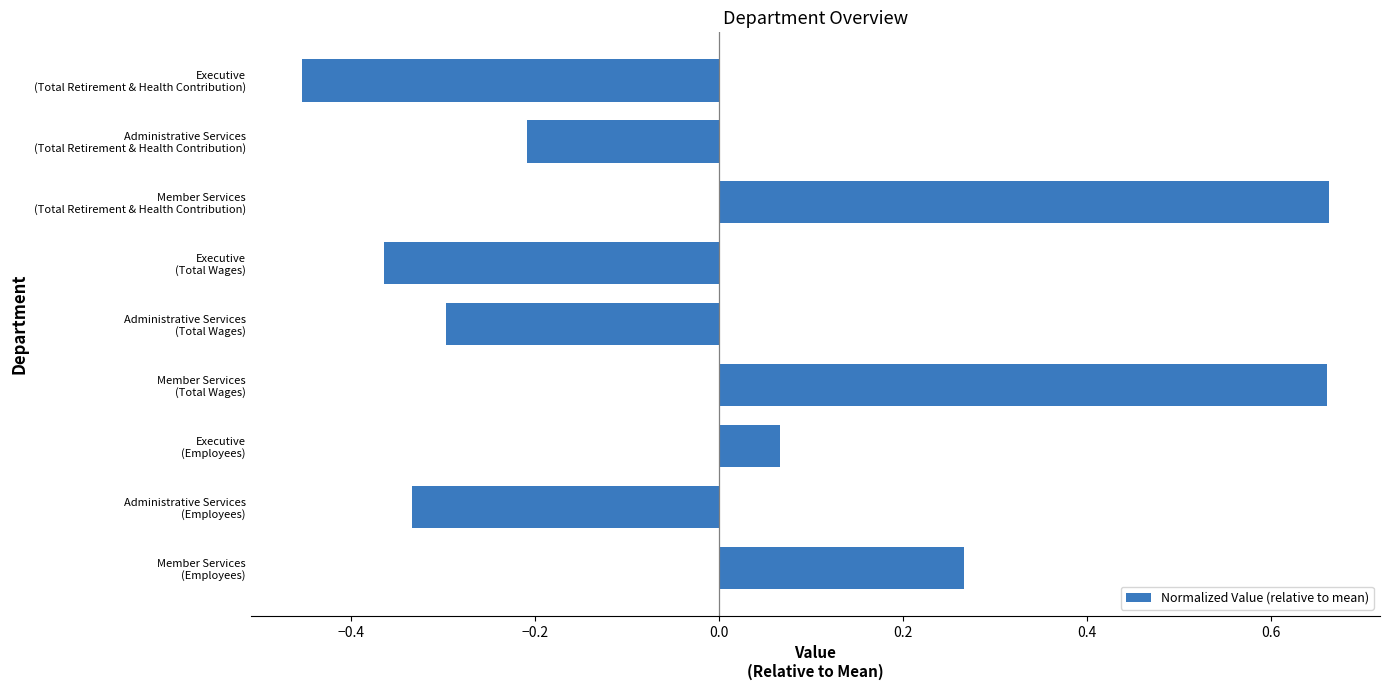

Where is the data nearest to the value 0?

Executive
(Employees)